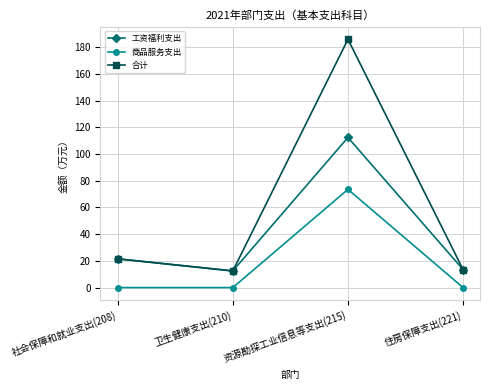

What position from the right is 住房保障支出(221)?

1